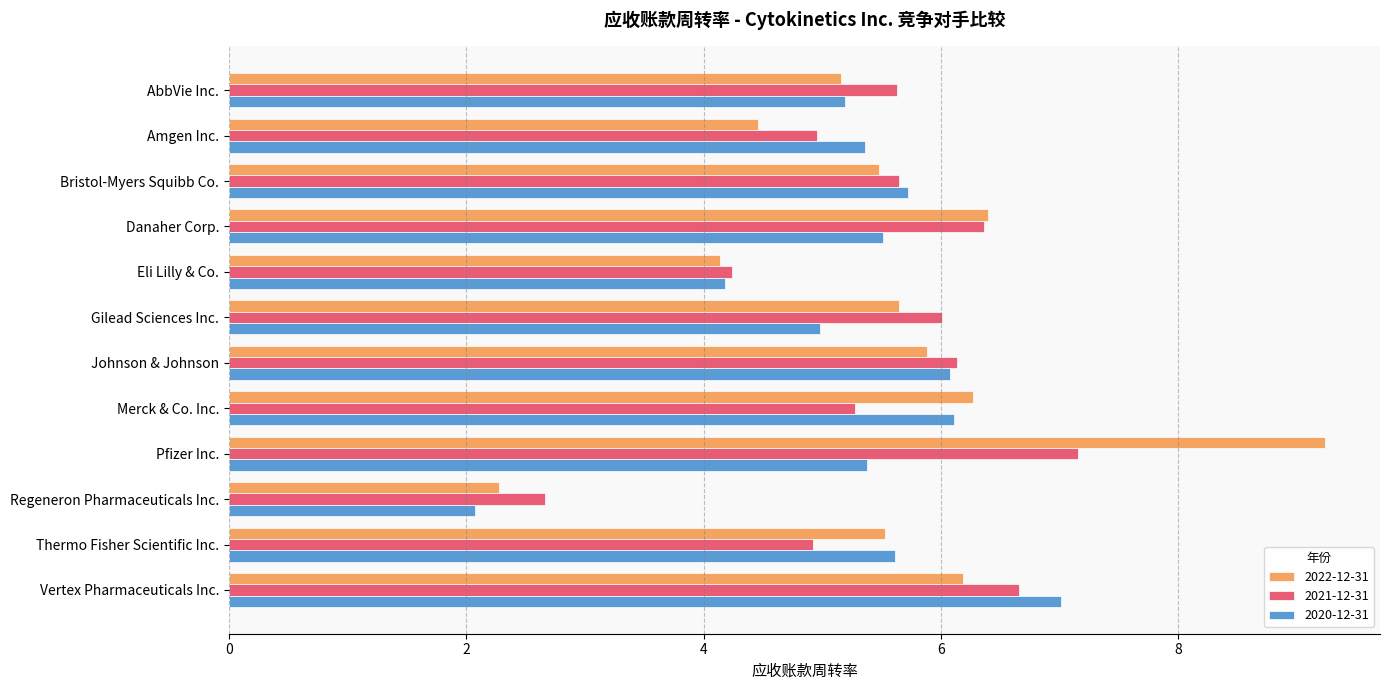

The 2022-12-31 series shows 5.2 at AbbVie Inc.. True or false?

True